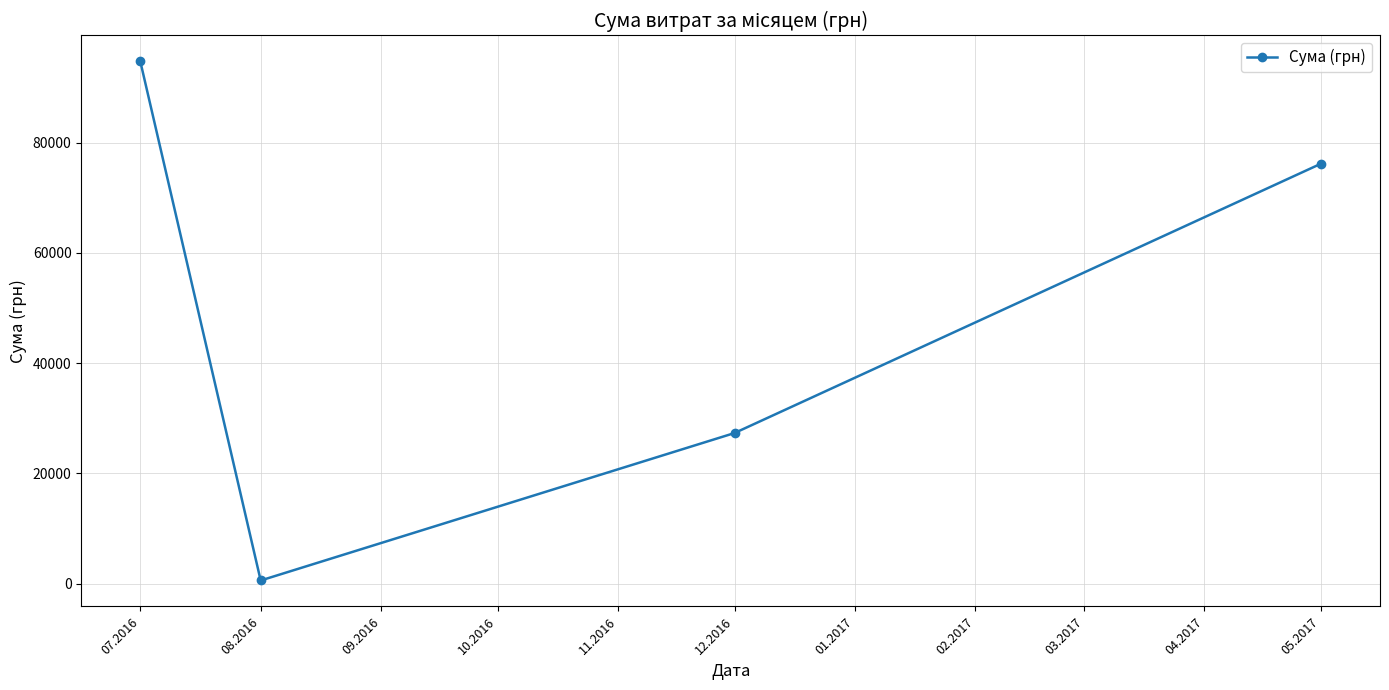

What is the sum of all values?

198872.4